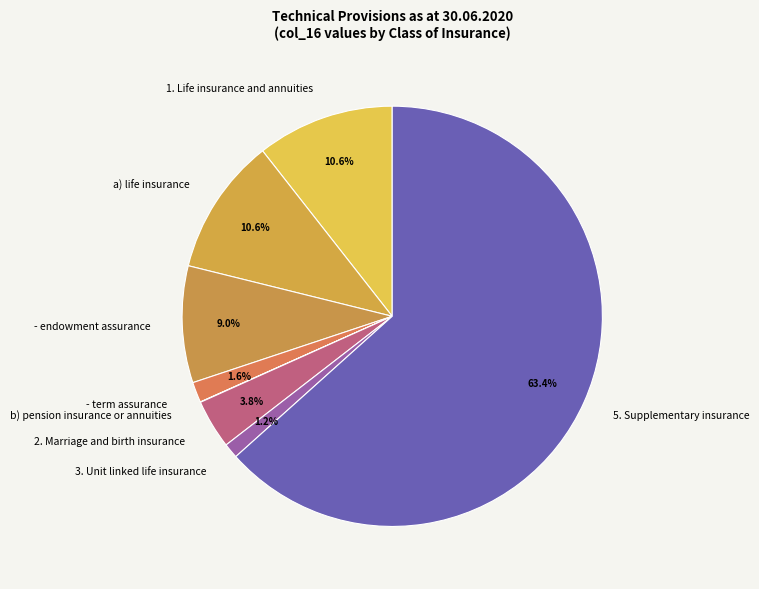

To the nearest percent, what is the difference between the largest and smallest slice percentages?

63%